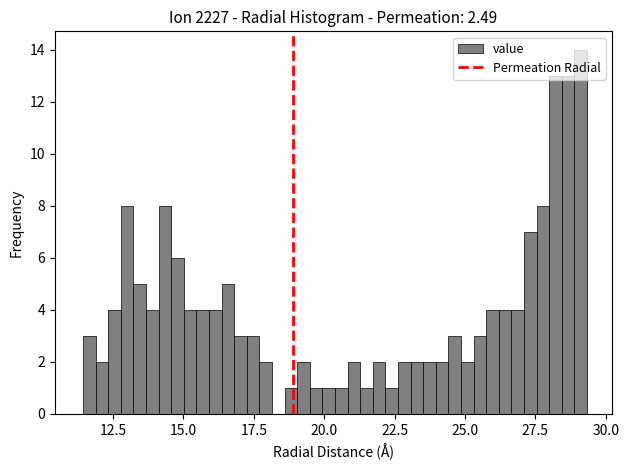

Read against the x-axis, roughly where is the centre of the tallest bar?

29.0